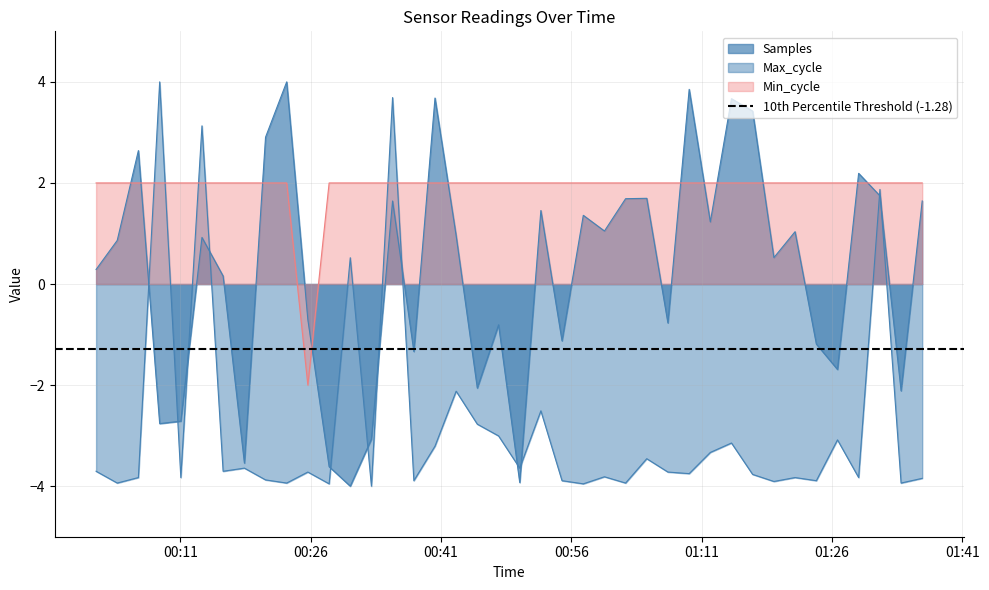

Is it true that Min_cycle equals 2.0 at 2023/02/19 01:16:51?

True